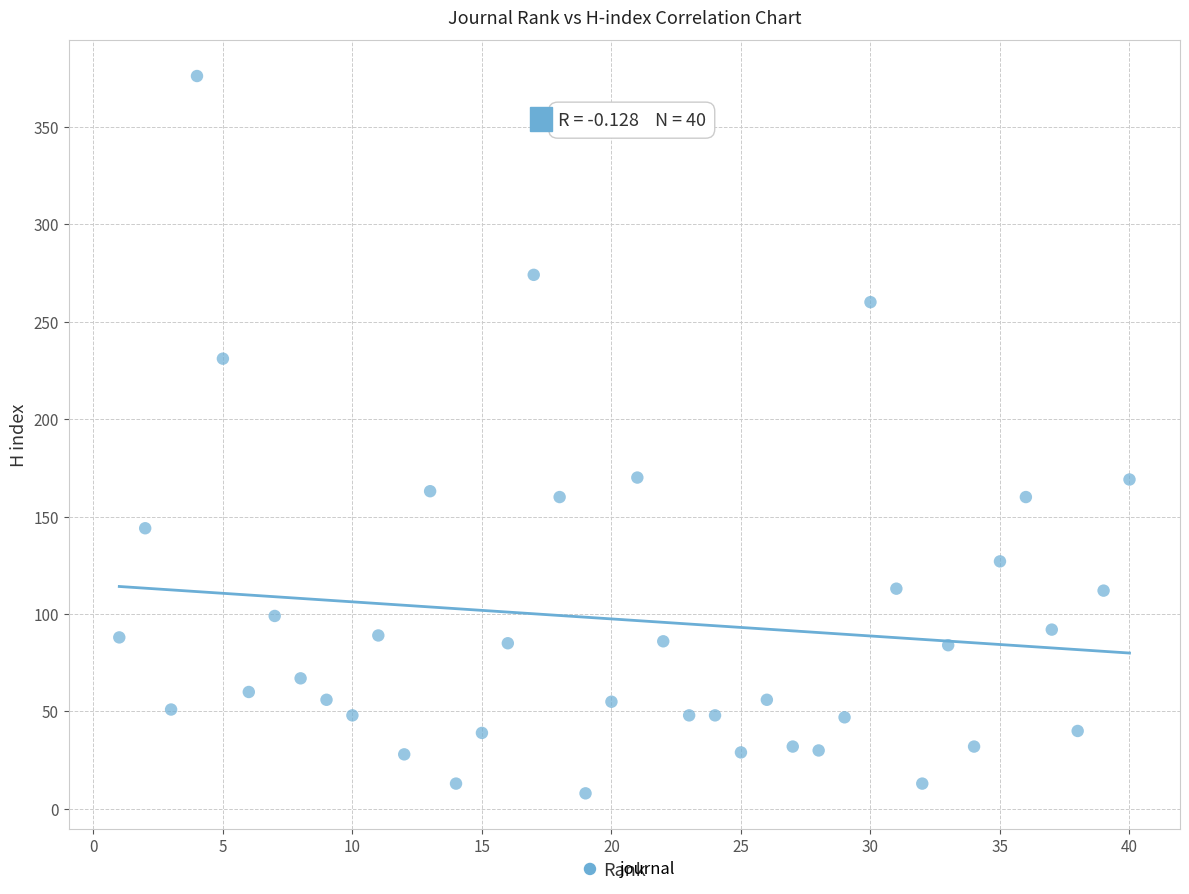

What is the range of Y values (max minus min)?

368